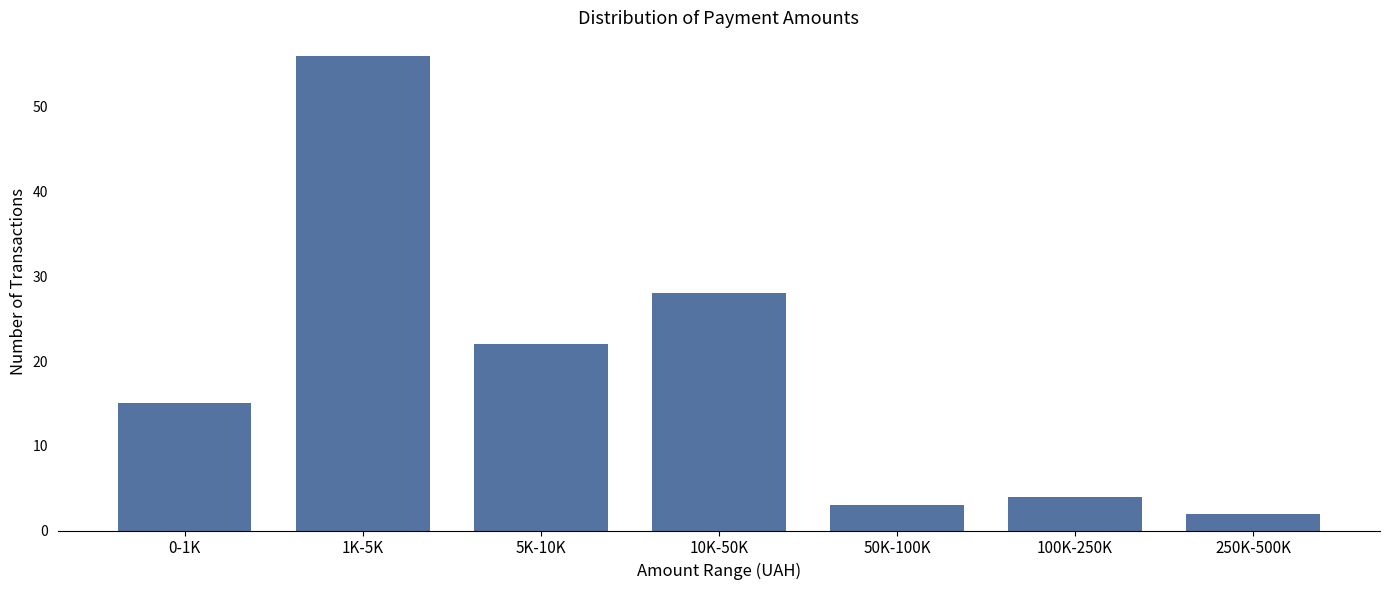

Reading left to right, extract all data points from this chart.

15	56	22	28	3	4	2